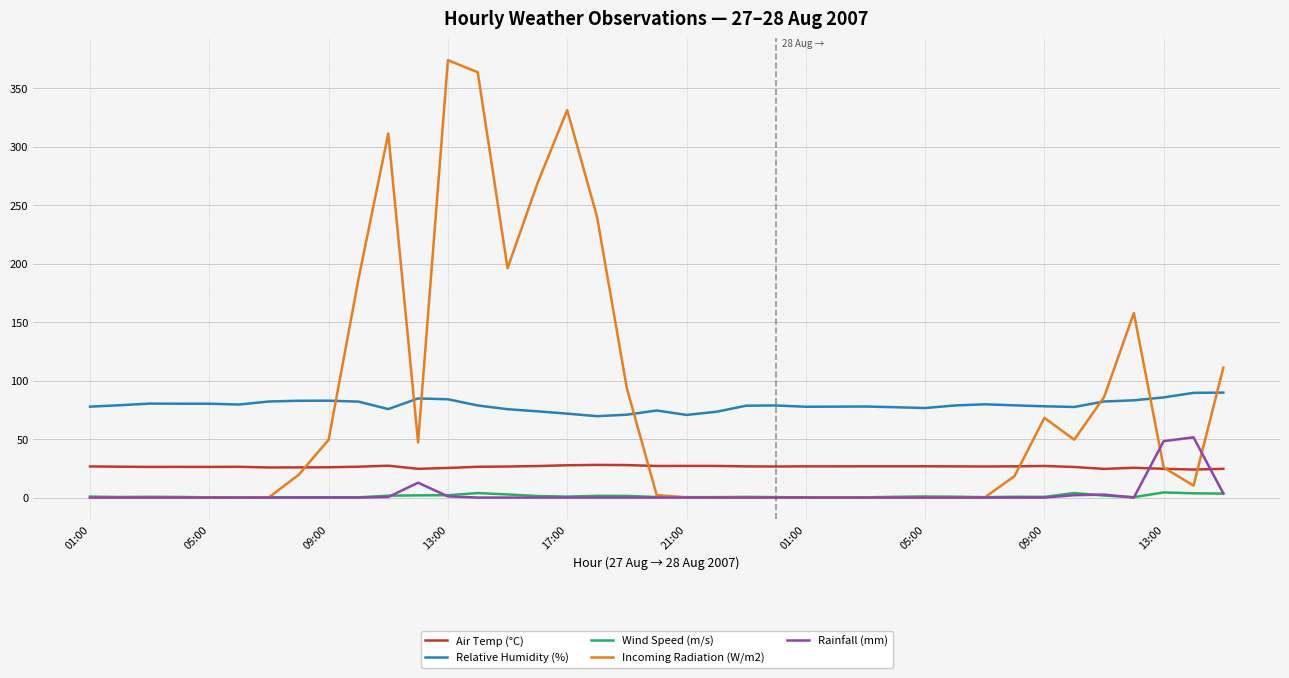

Rank the series by their maximum value, from highest to lowest.

Incoming Radiation (W/m2), Relative Humidity (%), Rainfall (mm), Air Temp (°C), Wind Speed (m/s)